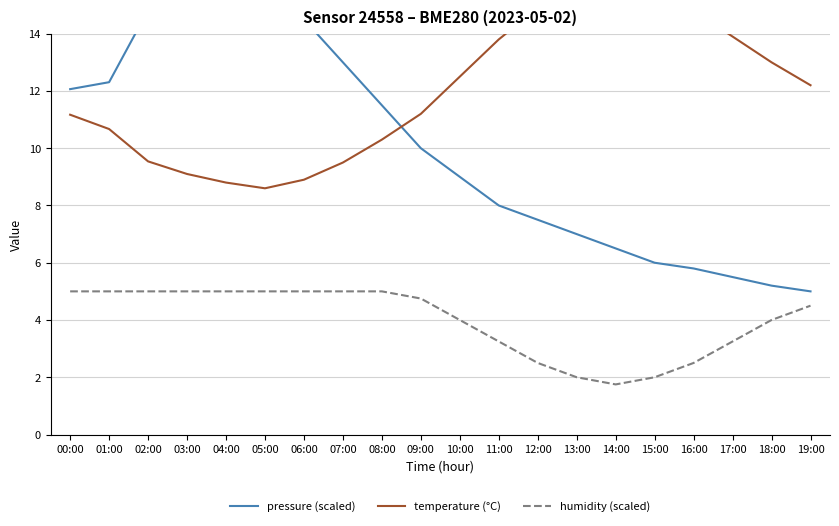

True or false: humidity (scaled) has more than 0 points higher than both neighbors.

False